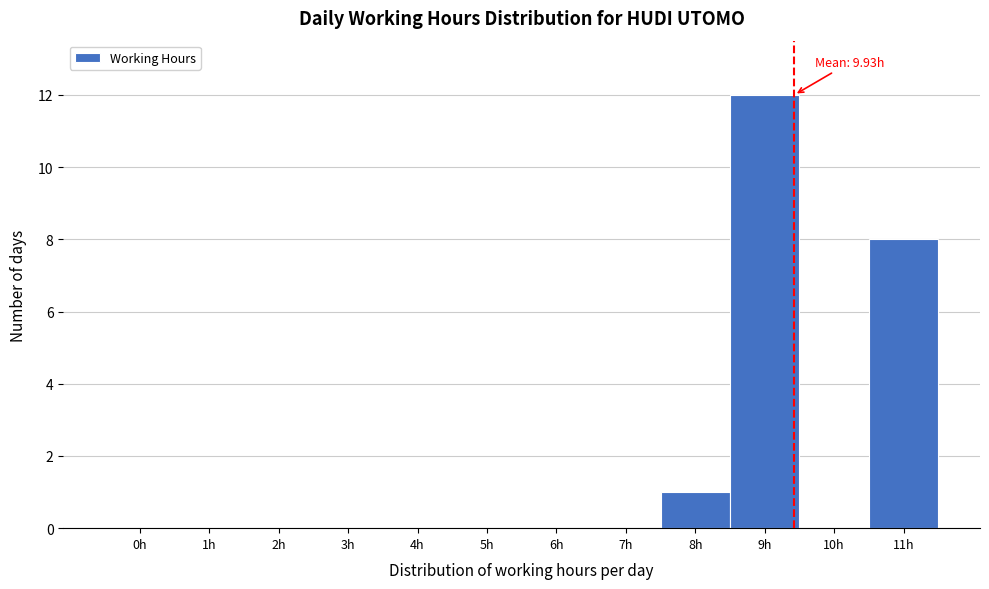

Reading right to left, what are all the values shown in this chart?

11h=8	10h=0	9h=12	8h=1	7h=0	6h=0	5h=0	4h=0	3h=0	2h=0	1h=0	0h=0